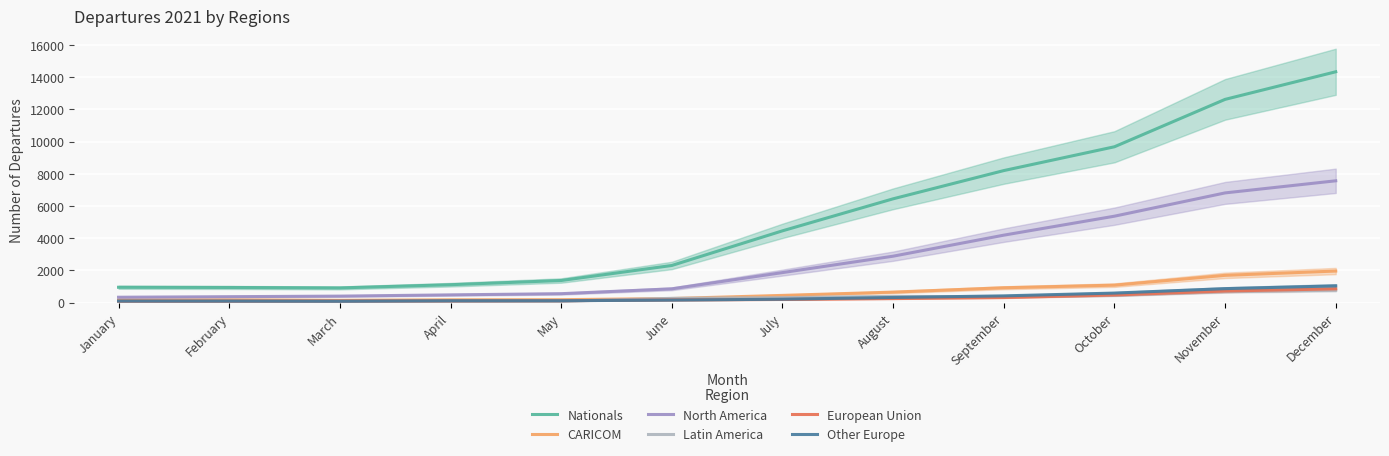

Count the number of categories in the chart.

12